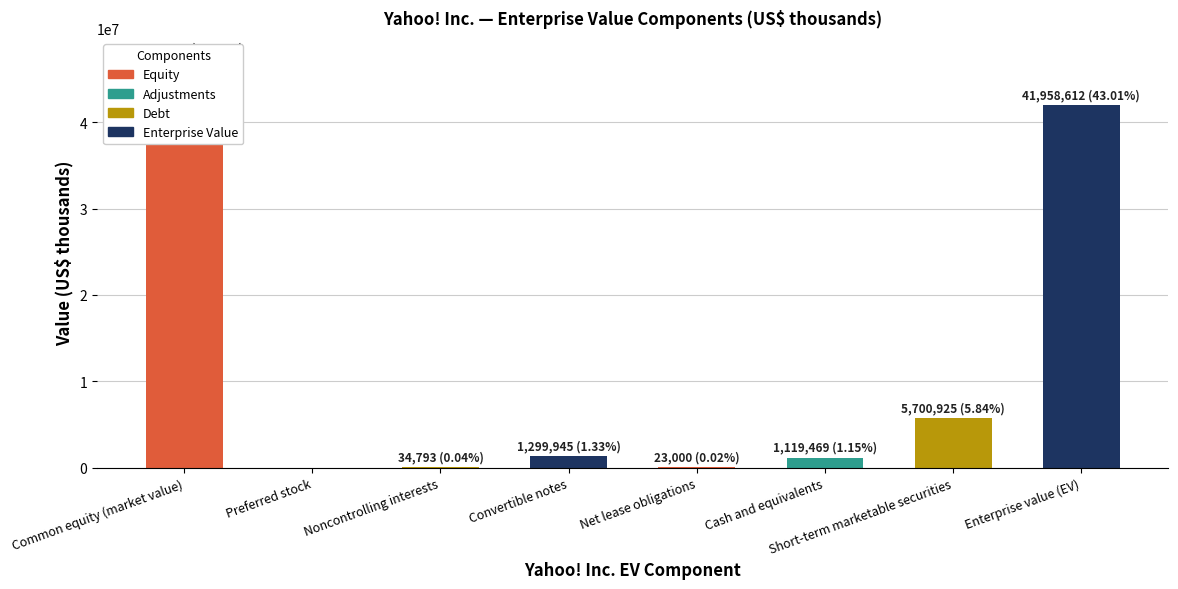

What is the value of the 6th bar from the left?

1119469